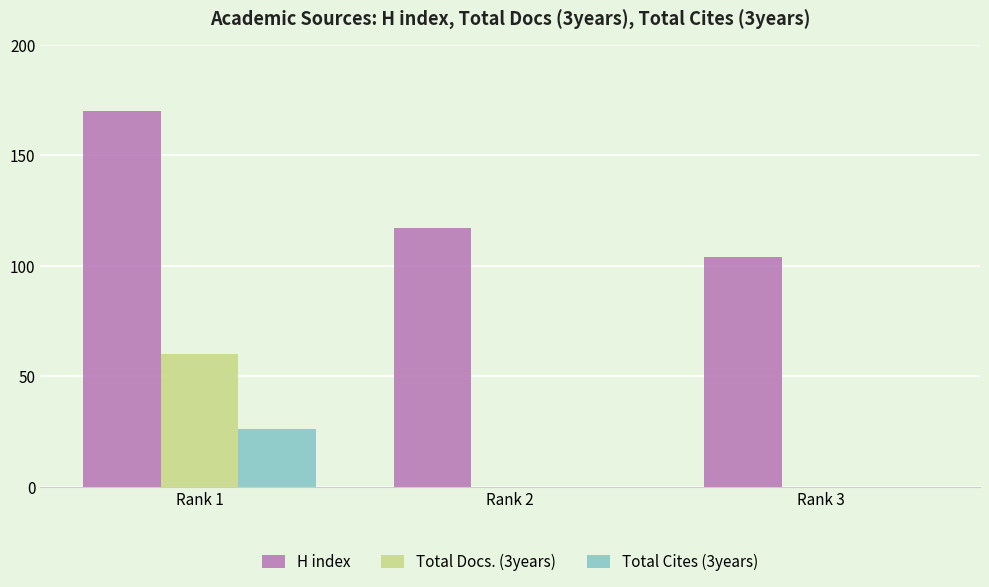

Which series changed the most between Rank 1 and Rank 2?

Total Docs. (3years)